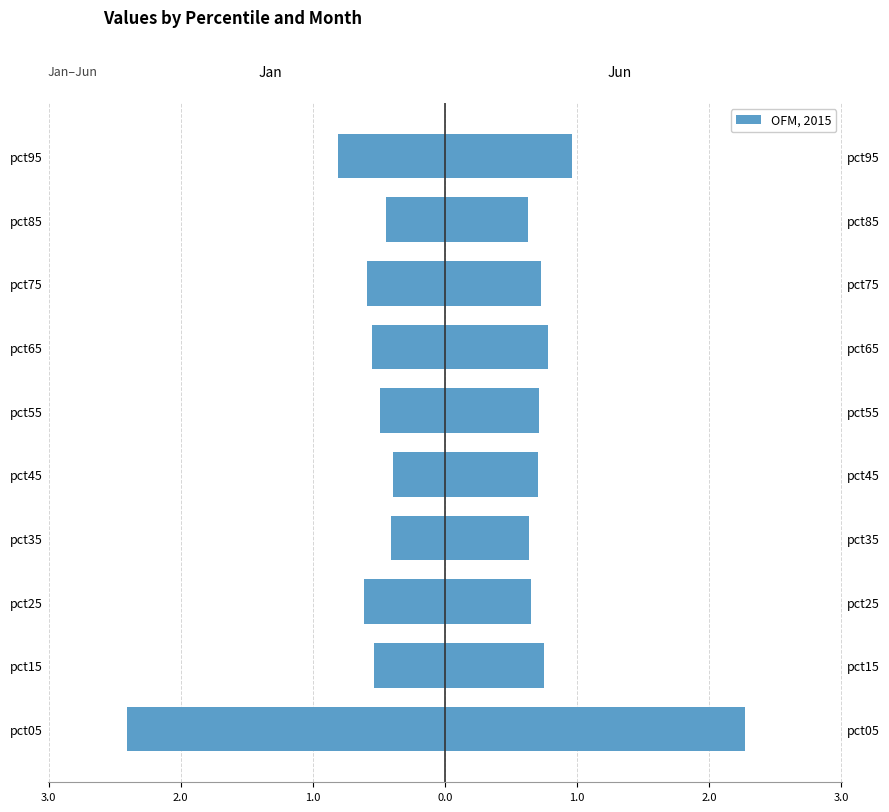

What is the difference between the second highest and minimum values in the Jun series?

0.3